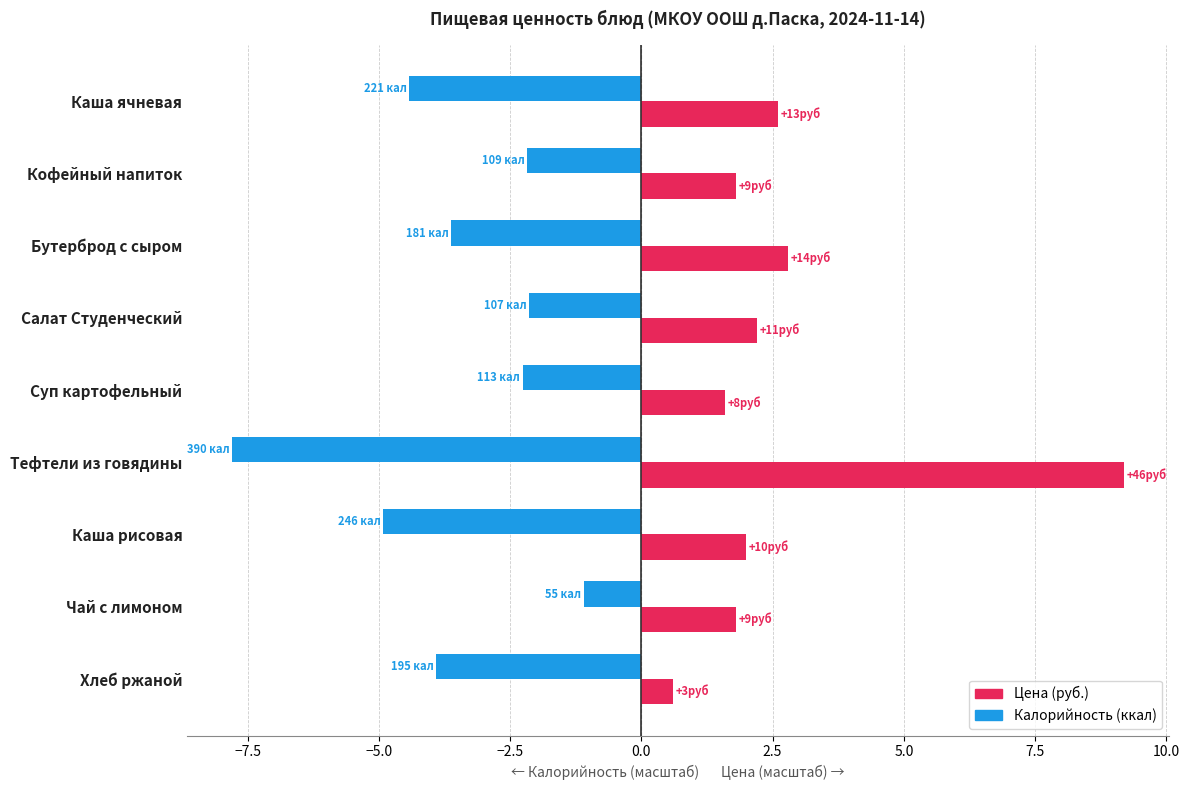

What is the total value across all series at Суп картофельный?

-0.7